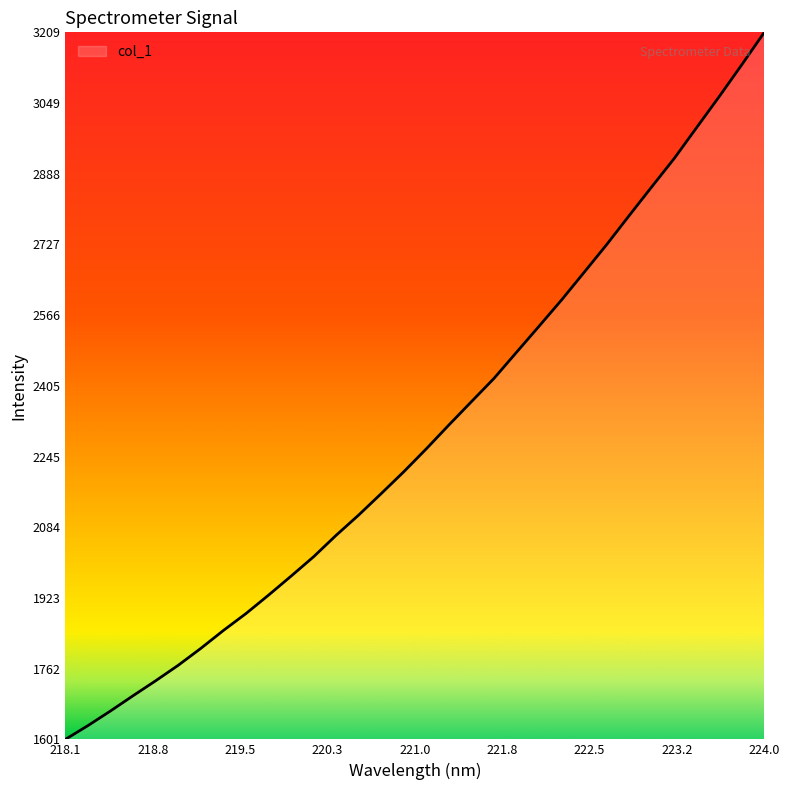

What is the greatest value displayed?

3209.4